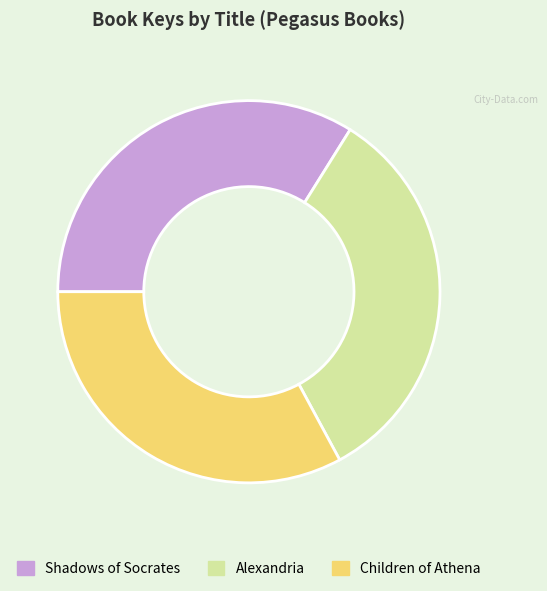

Approximately how many times larger is the value at Shadows of Socrates compared to Alexandria?

1.0